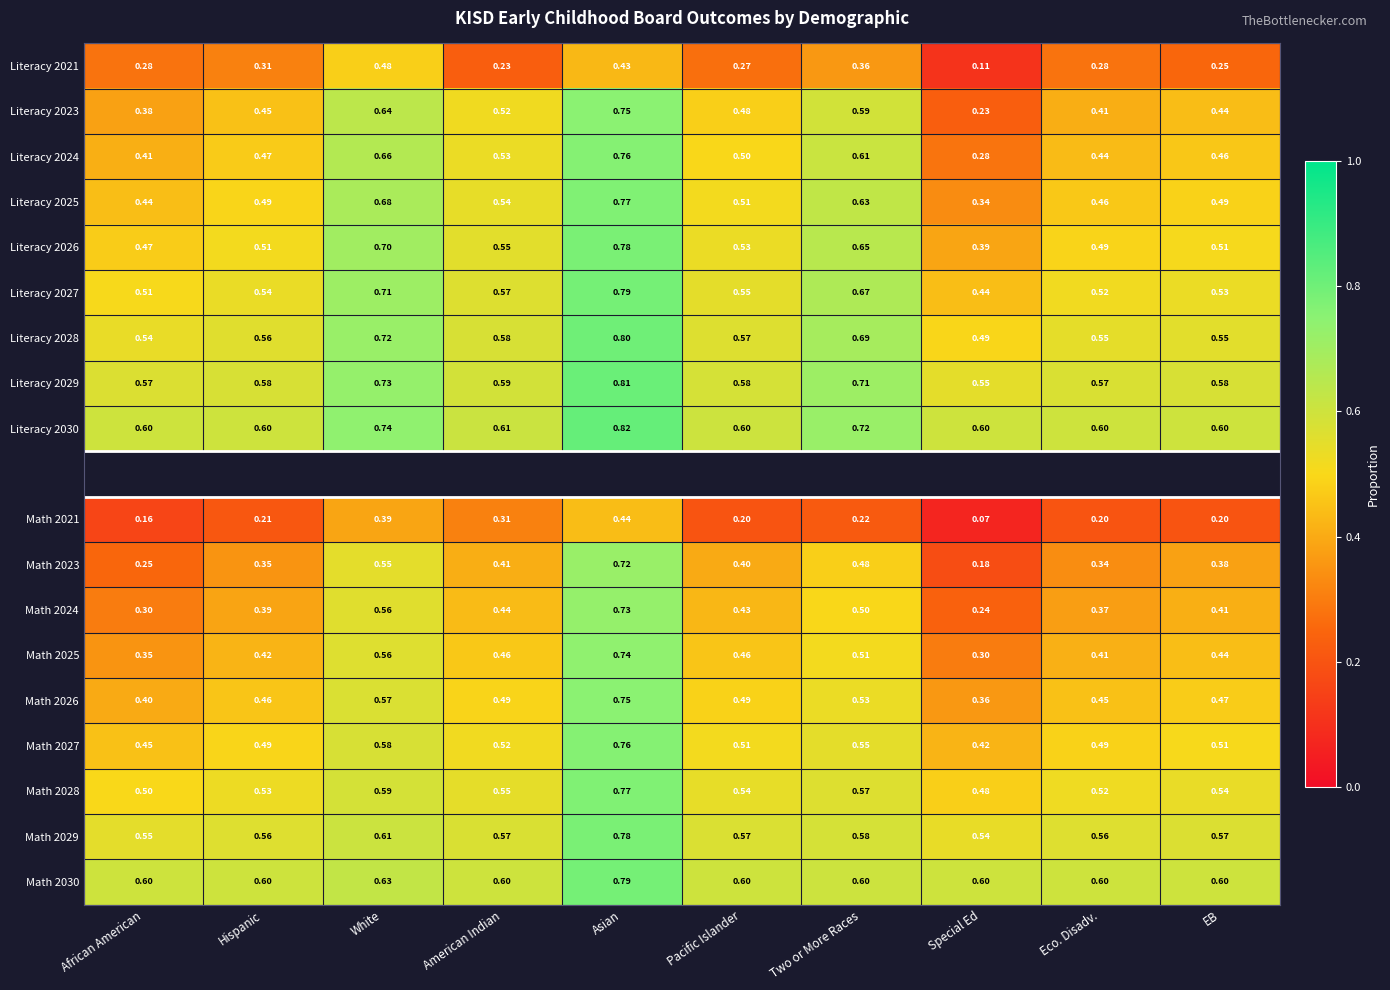

What is the greatest value displayed?

0.8